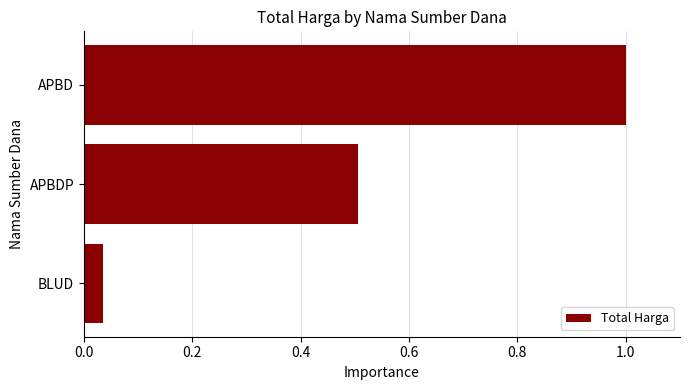

List the labels in order of value, largest first.

APBD, APBDP, BLUD